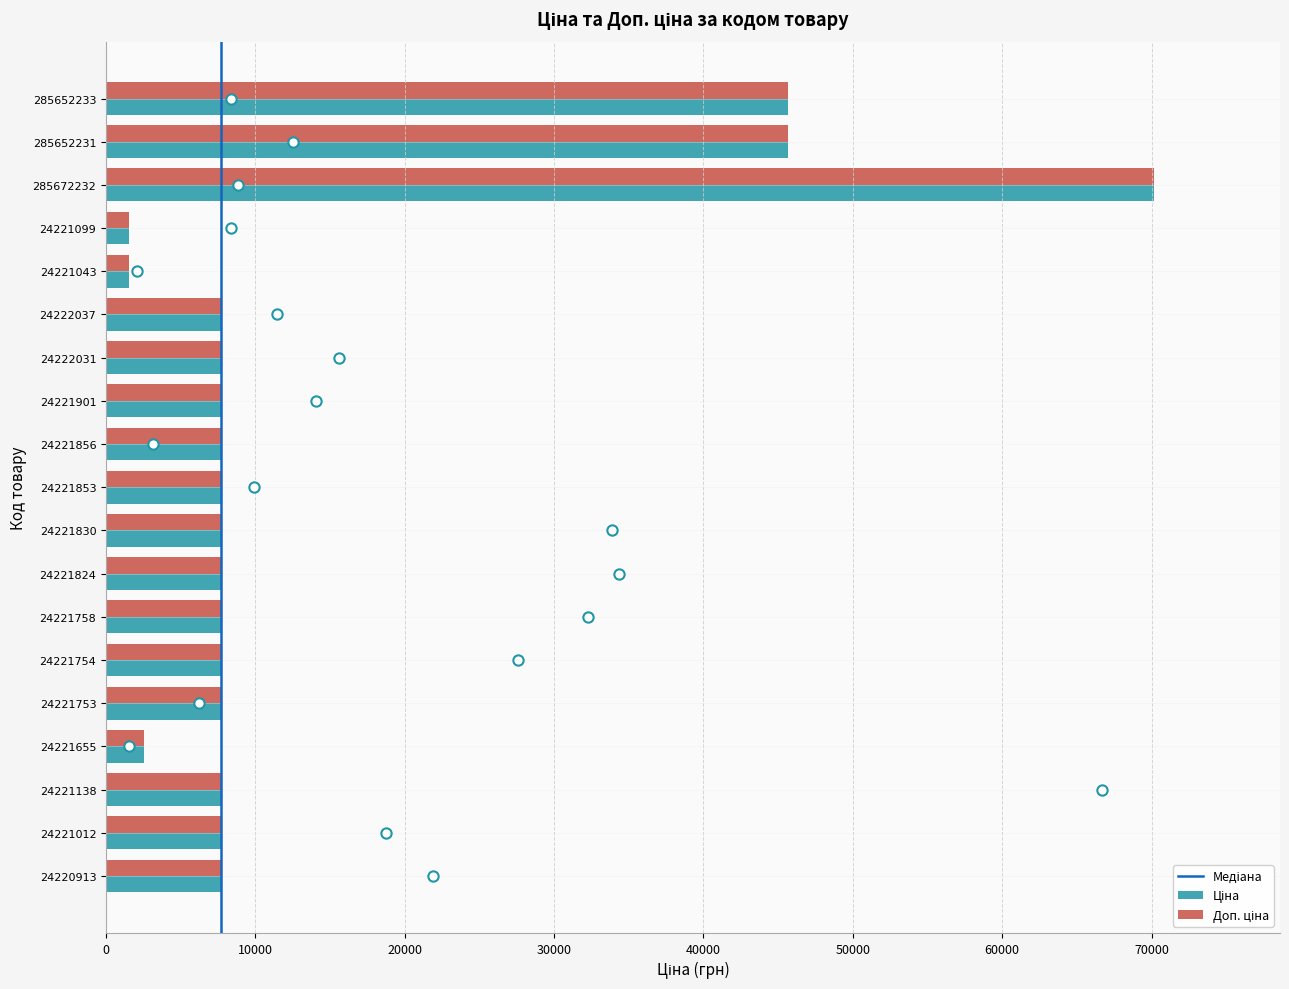

What is the total value across all series at 285652231?

91345.1